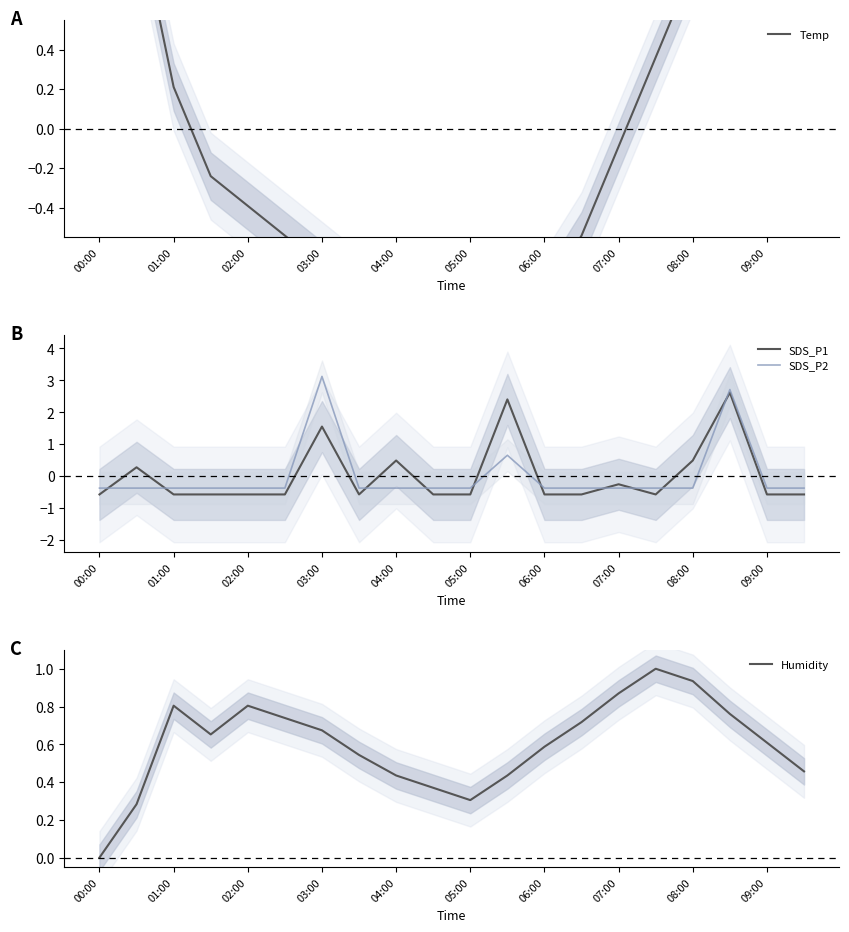

After their last crossing, which series has the higher values: SDS_P1 or Temp?

Temp